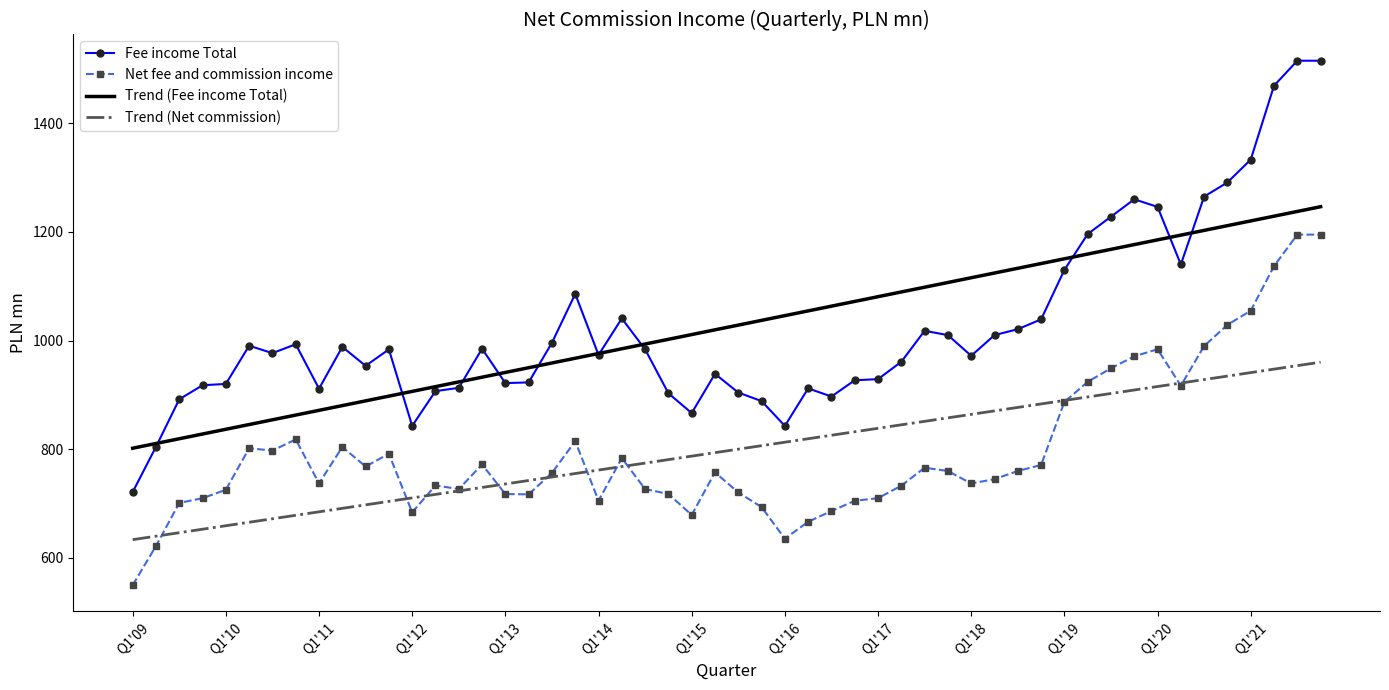

Which series has the widest spread of values?

Fee income Total